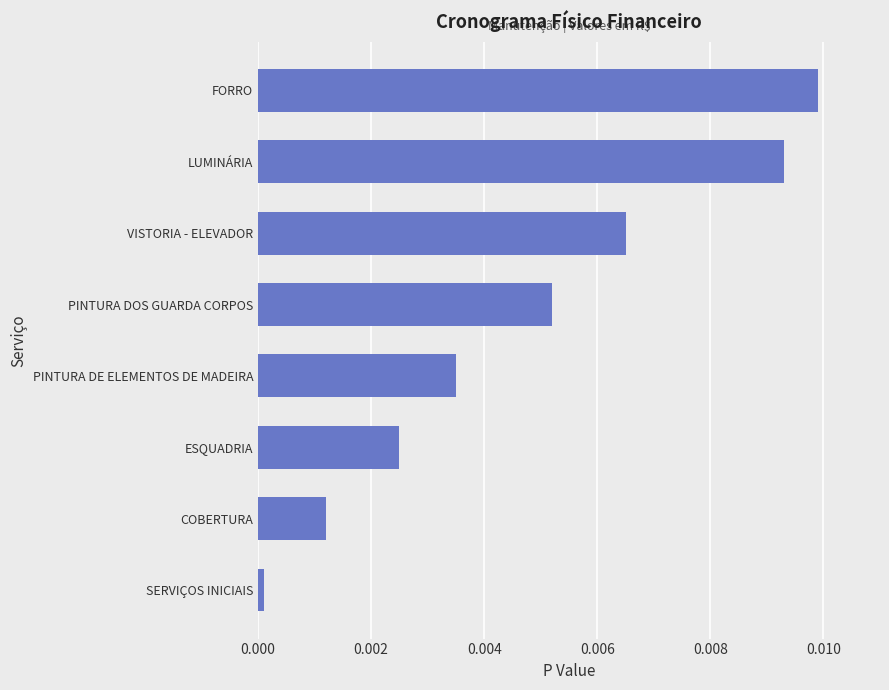

The chart shows a value of 0.0 at COBERTURA. True or false?

True